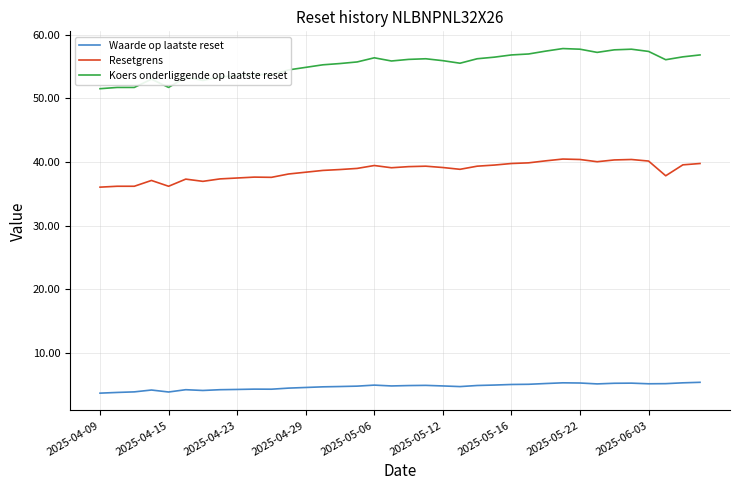

True or false: Resetgrens and Waarde op laatste reset cross at least once.

False